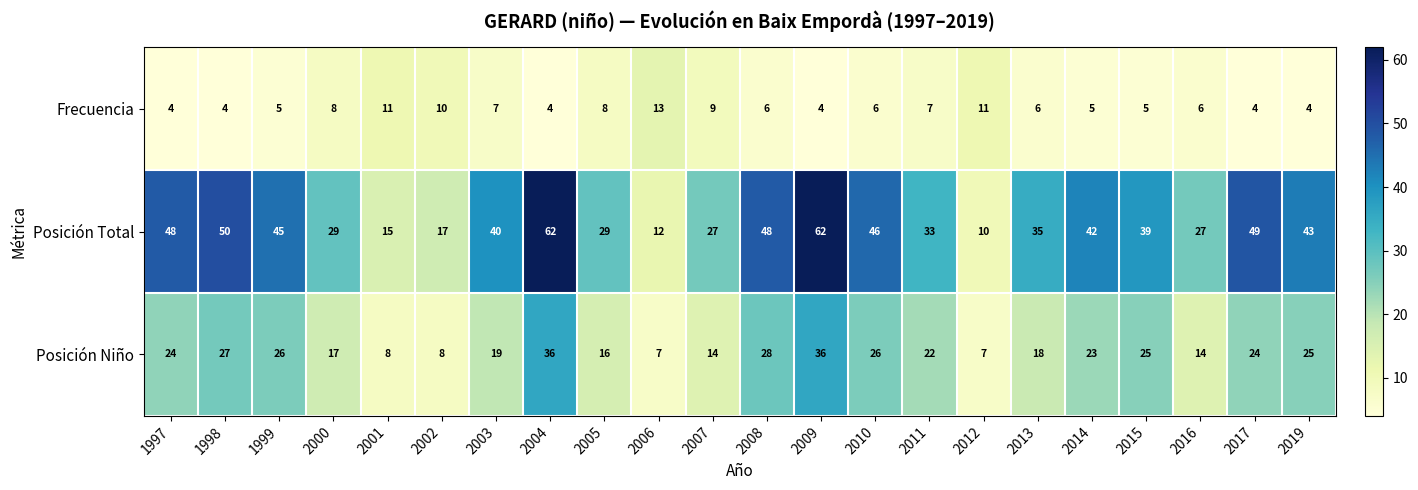

What is the greatest value displayed?

62